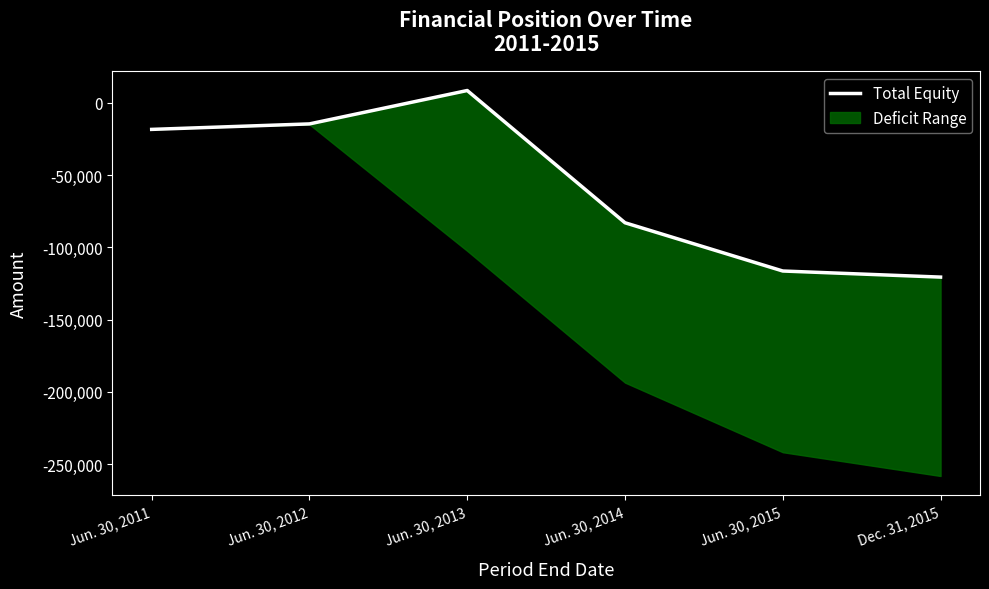

Reading left to right, transcribe all the data shown in this chart.

-18273	-14474	8647	-82915	-116321	-120537